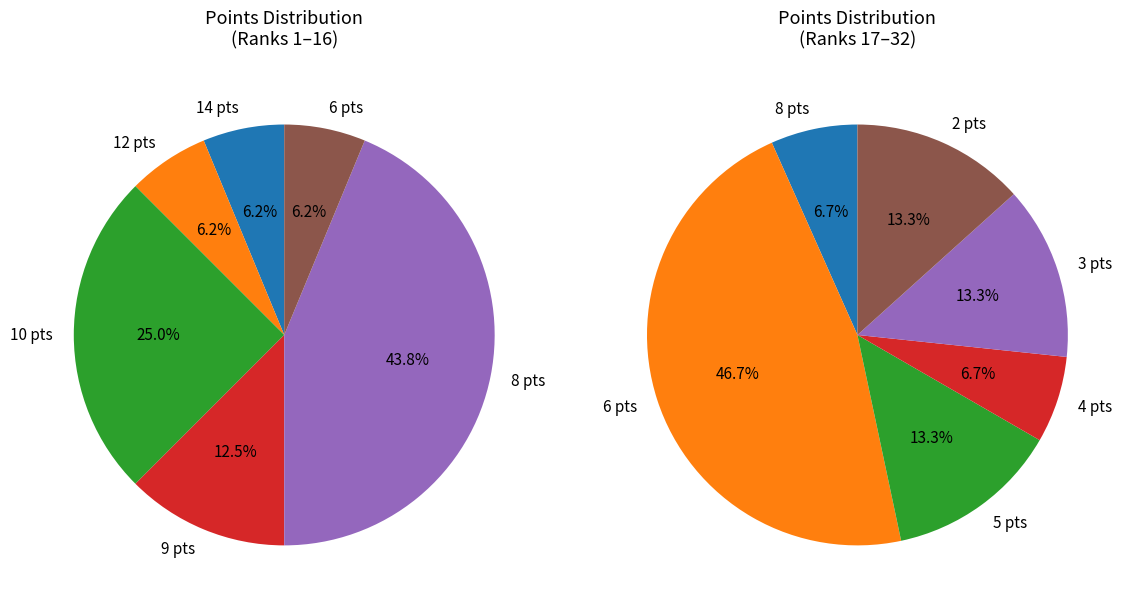

What is the largest slice in the pie chart?

6 points